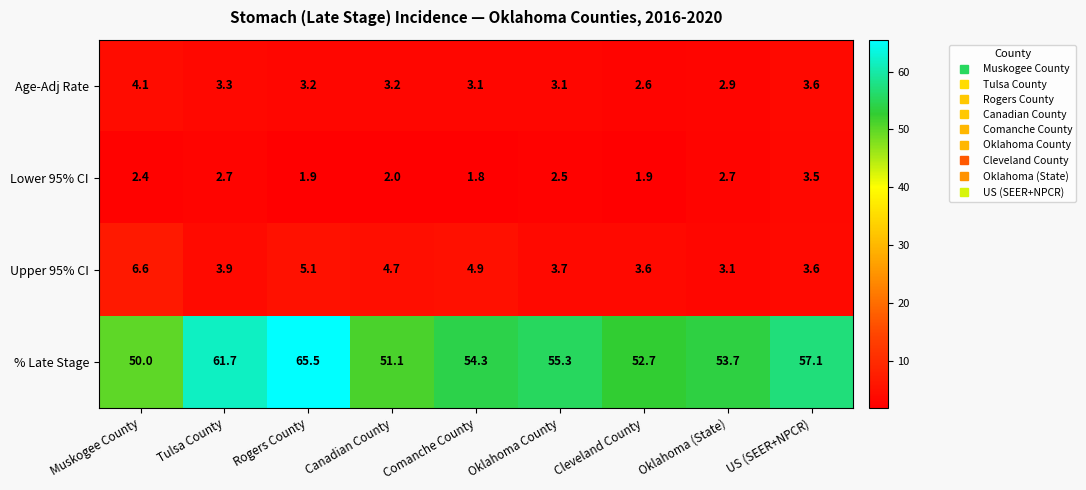

What is the difference between the maximum and second lowest values in the Upper 95% CI series?

3.0